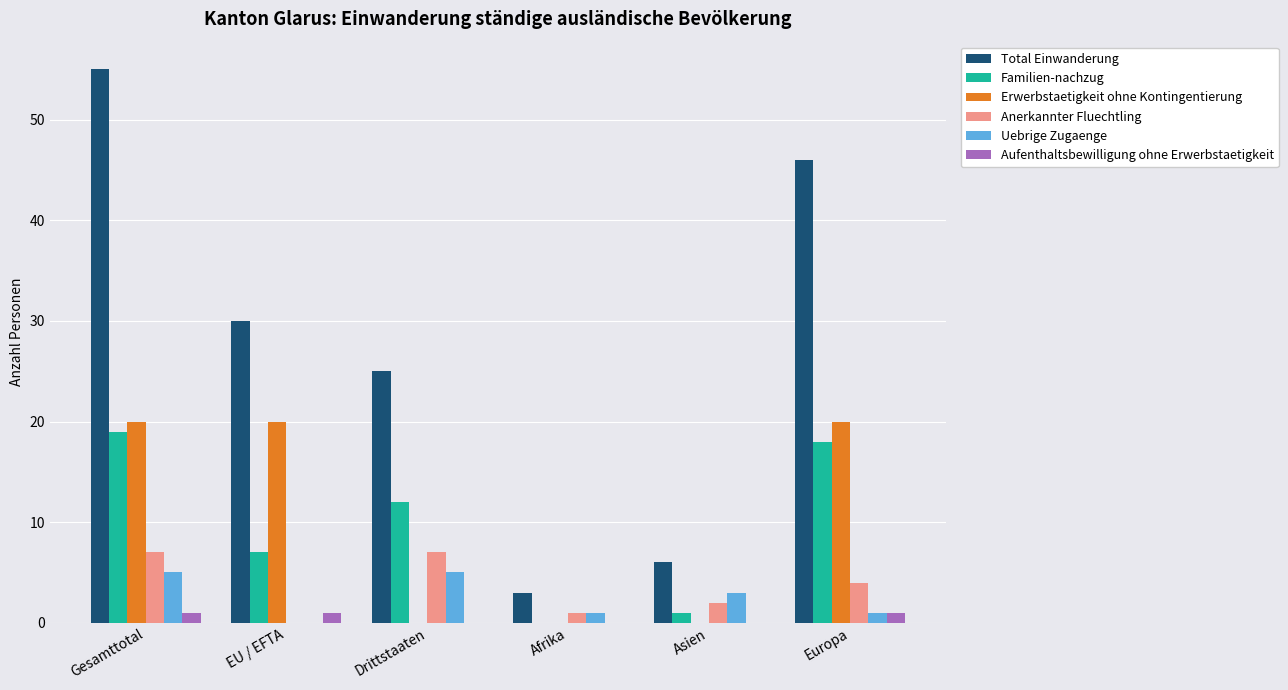

The value of Familien-nachzug at Drittstaaten is 18. True or false?

False